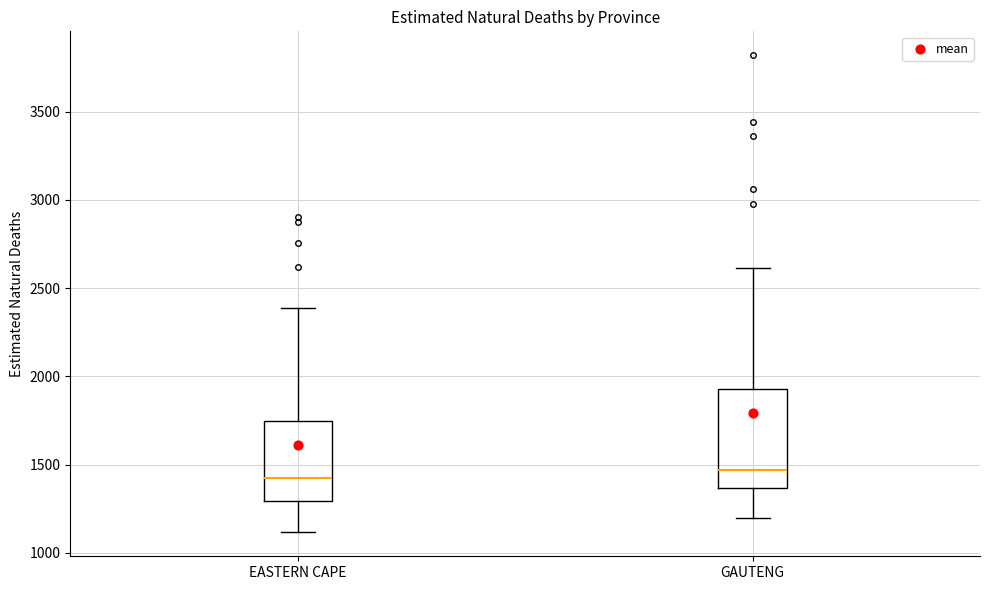

Where is the upper edge of the box for GAUTENG on the y-axis? The values are not printed on the chart, so give them approximately, as read against the axis.

1950